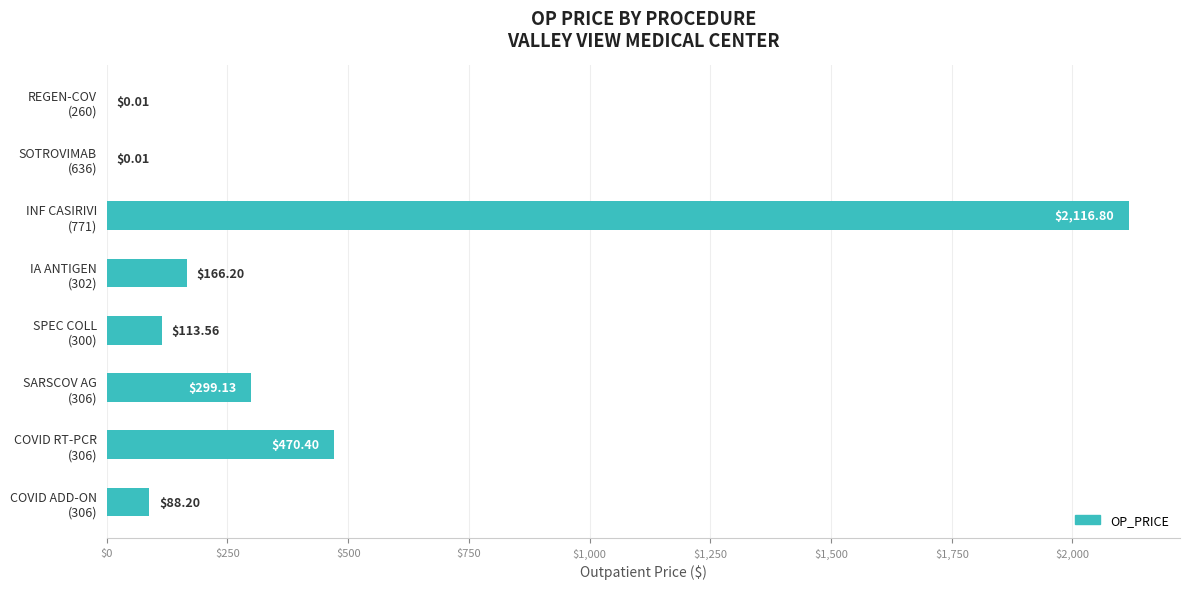

What is the sum of all values?

3254.3